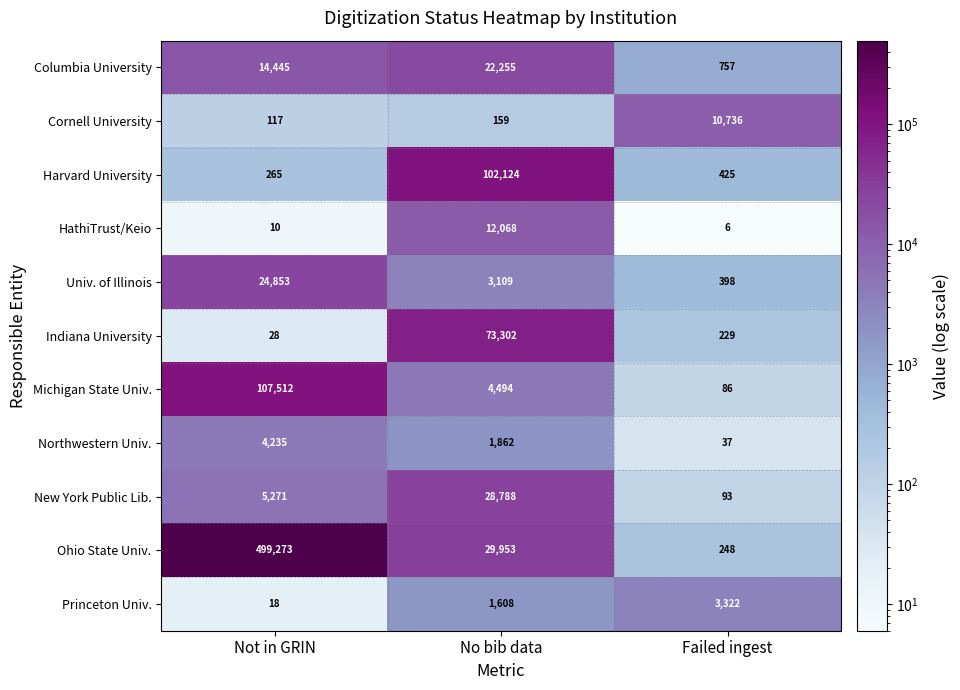

Is it true that Ohio State Univ. equals 499273 at Not in GRIN?

True